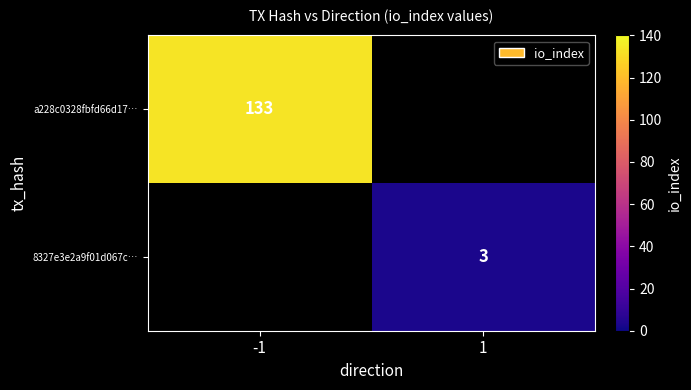

The a228c0328fbfd66d17… series shows 133 at -1. True or false?

True